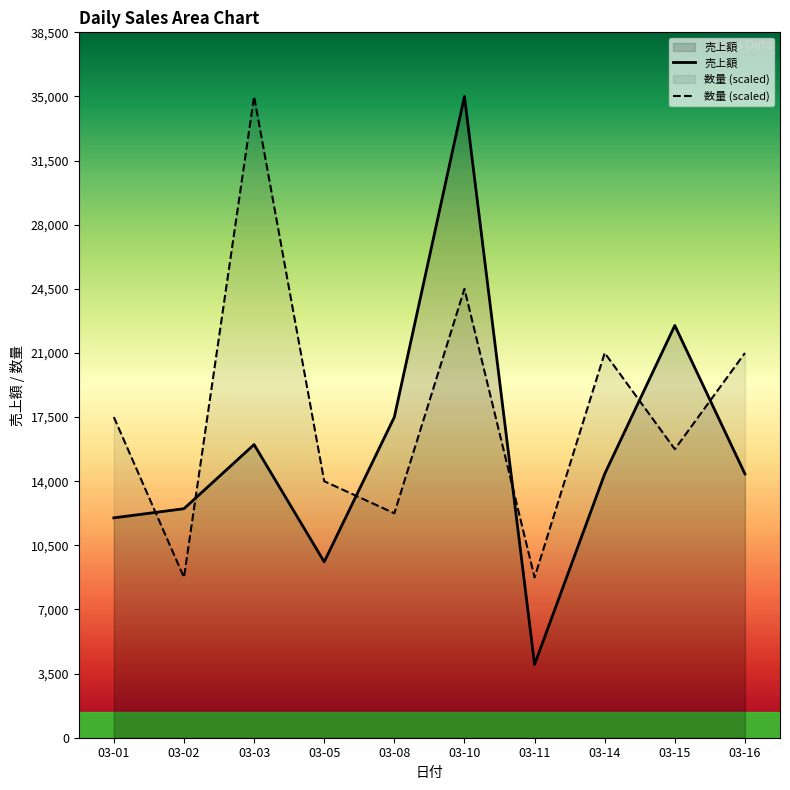

Rank the categories by 売上額 value from highest to lowest.

03-10, 03-15, 03-08, 03-03, 03-14, 03-16, 03-02, 03-01, 03-05, 03-11